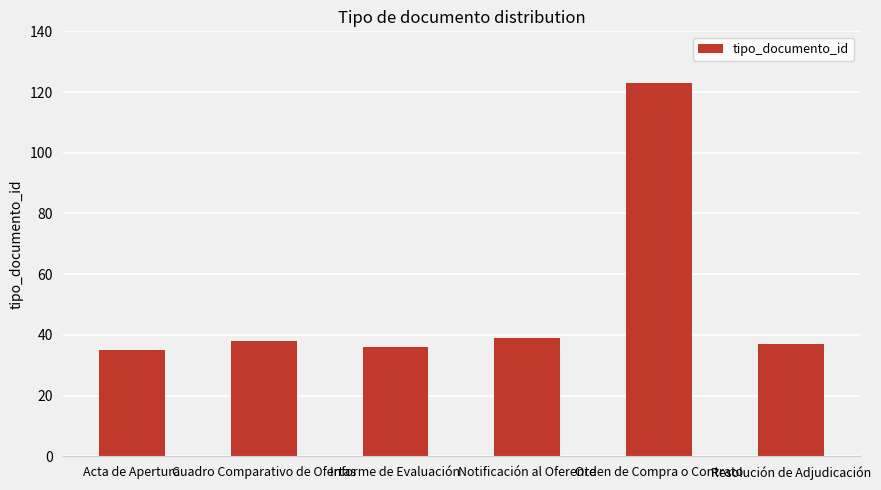

What is the sum of all values?

308